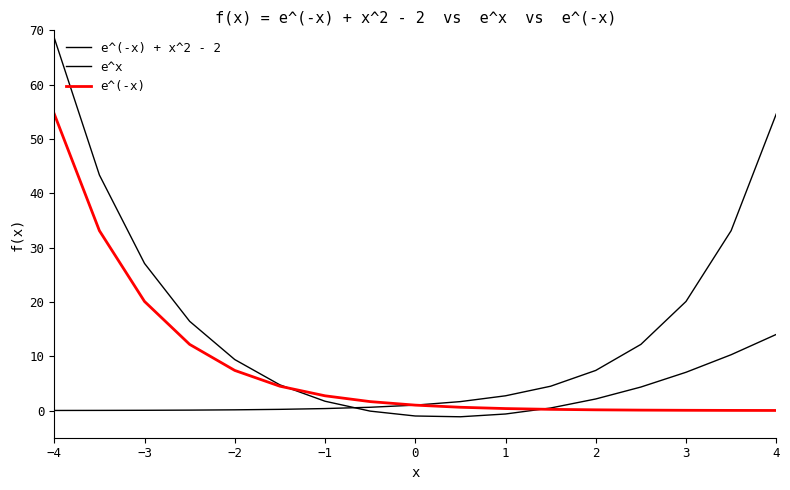

How many lines are shown in the chart?

3